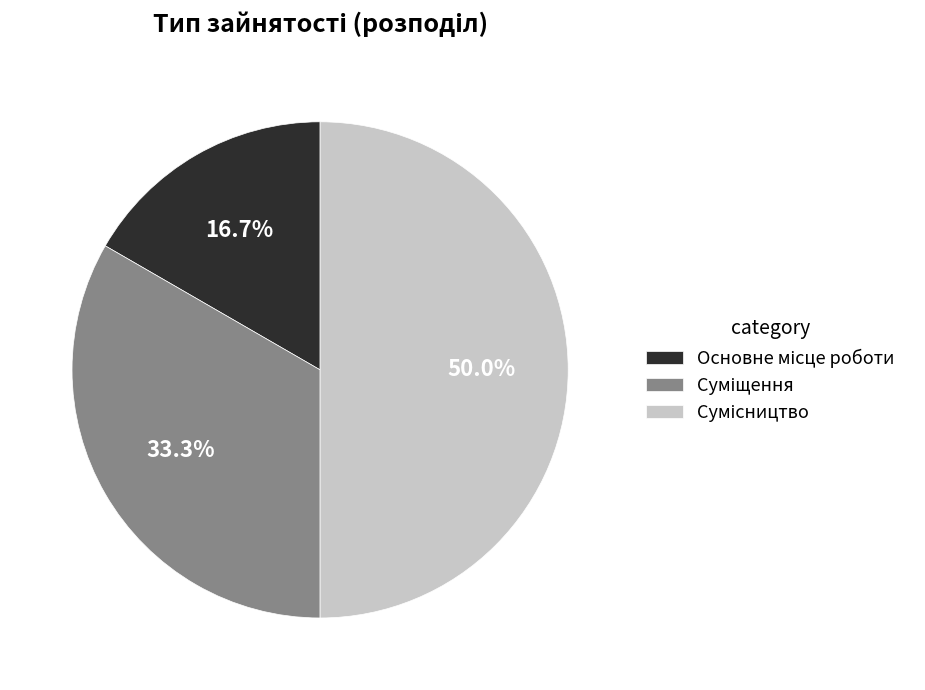

Does Сумісництво account for over 50% of the chart?

No